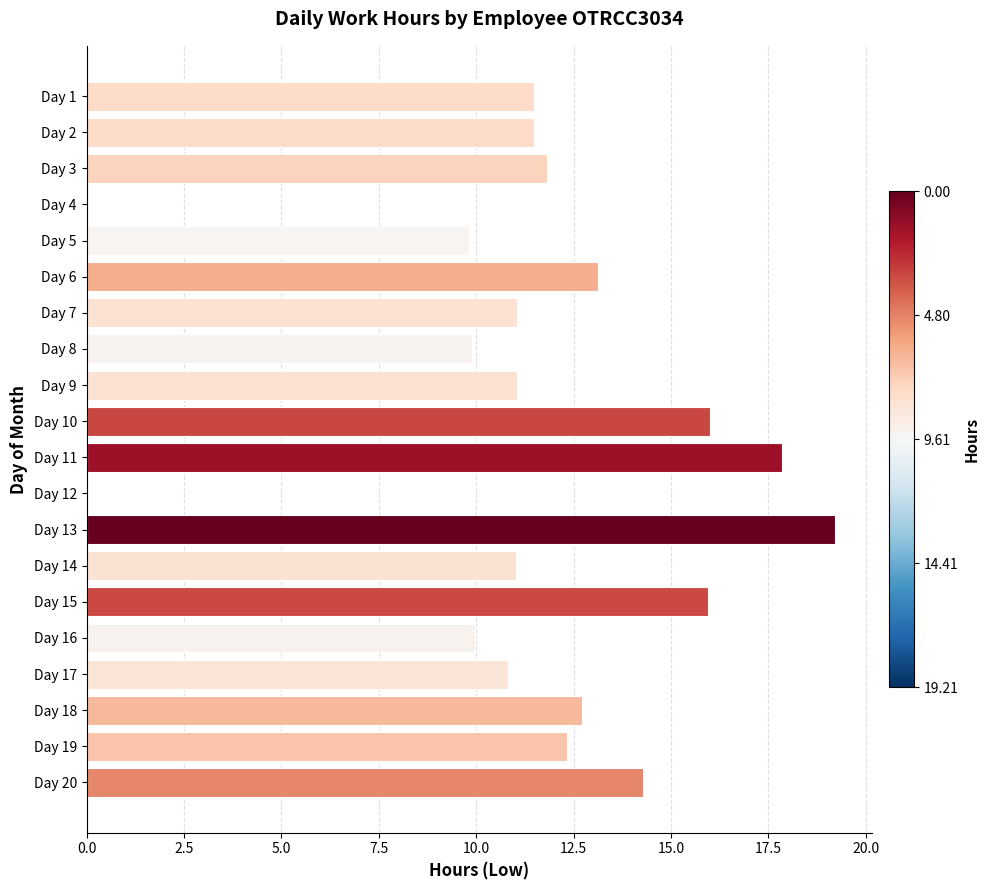

What is the greatest value displayed?

19.2